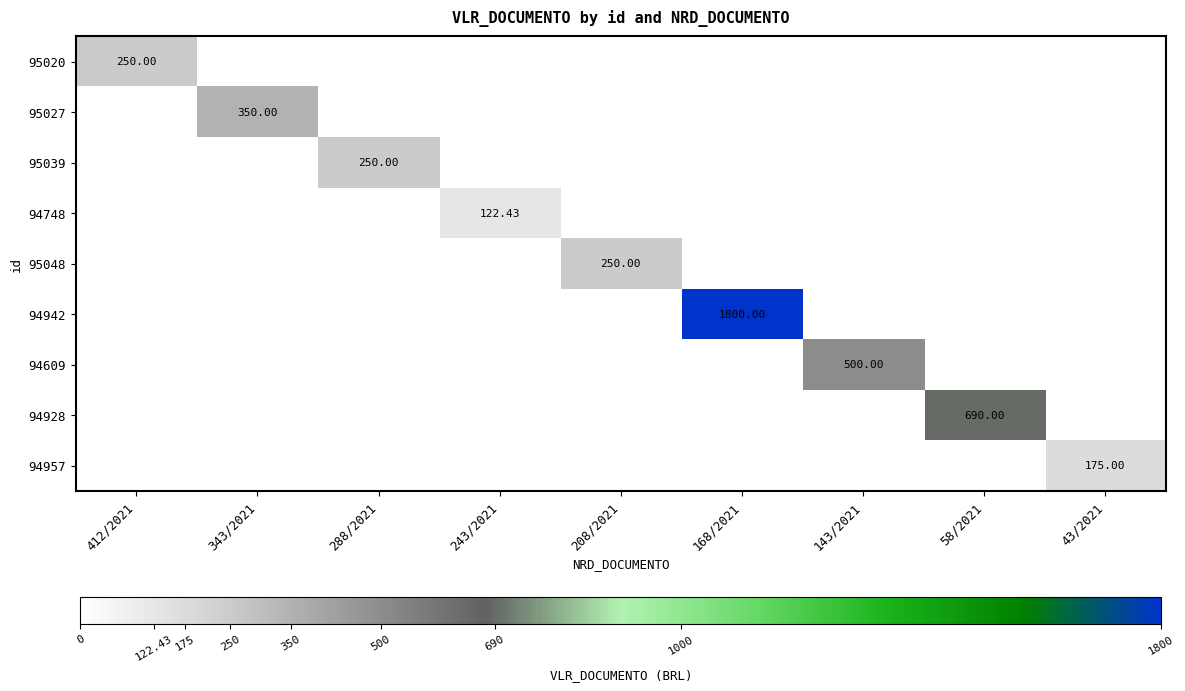

The value of 95048 at 143/2021 is -160.9. True or false?

False